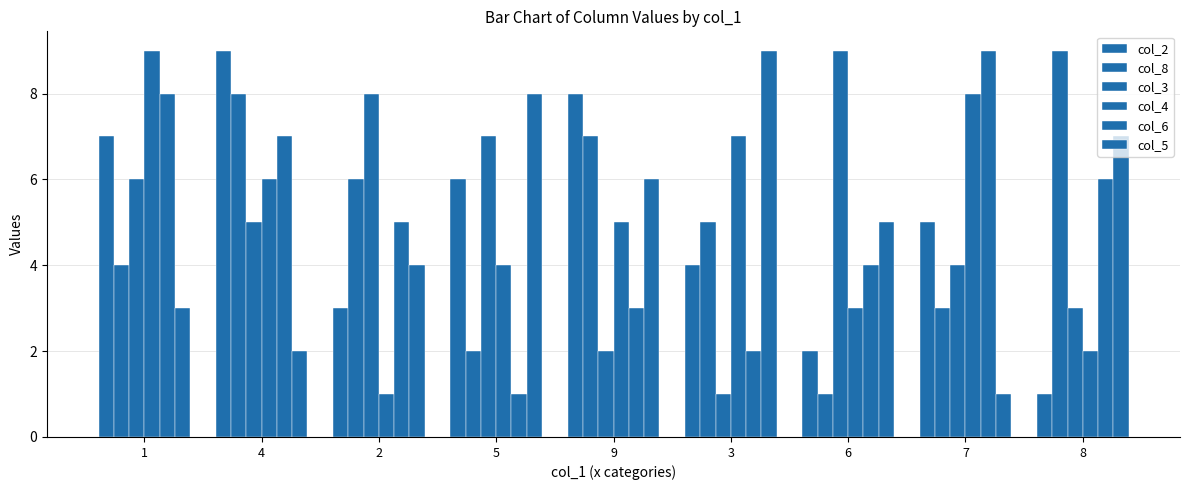

Reading left to right, transcribe all the data shown in this chart.

col_2: 1=7	4=9	2=3	5=6	9=8	3=4	6=2	7=5	8=1
col_8: 1=4	4=8	2=6	5=2	9=7	3=5	6=1	7=3	8=9
col_3: 1=6	4=5	2=8	5=7	9=2	3=1	6=9	7=4	8=3
col_4: 1=9	4=6	2=1	5=4	9=5	3=7	6=3	7=8	8=2
col_6: 1=8	4=7	2=5	5=1	9=3	3=2	6=4	7=9	8=6
col_5: 1=3	4=2	2=4	5=8	9=6	3=9	6=5	7=1	8=7